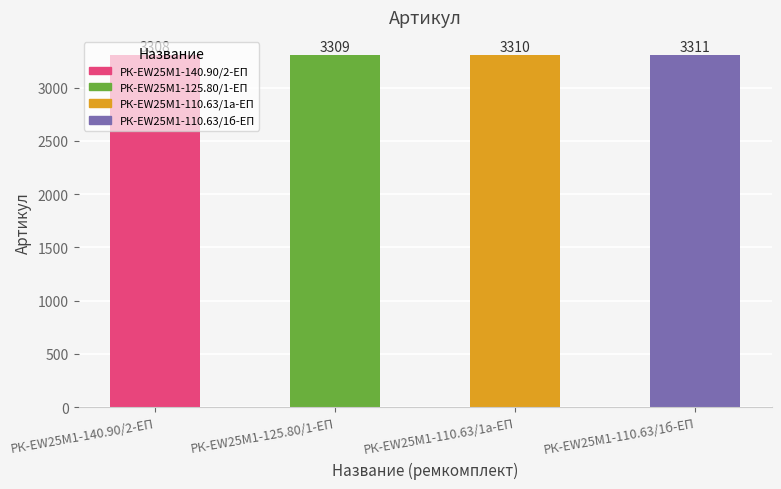

List the labels in order of value, largest first.

РК-EW25M1-110.63/1б-ЕП, РК-EW25M1-110.63/1а-ЕП, РК-EW25M1-125.80/1-ЕП, РК-EW25M1-140.90/2-ЕП